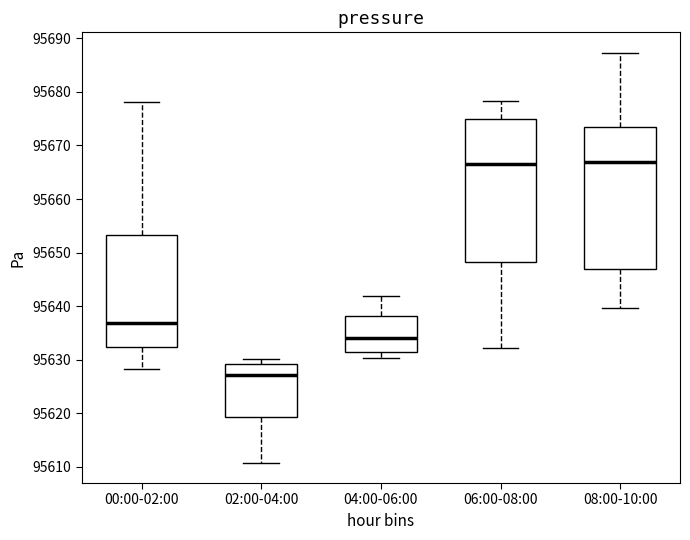

Where does the upper whisker of the box for 04:00-06:00 end on the y-axis? The values are not printed on the chart, so give them approximately, as read against the axis.

95642